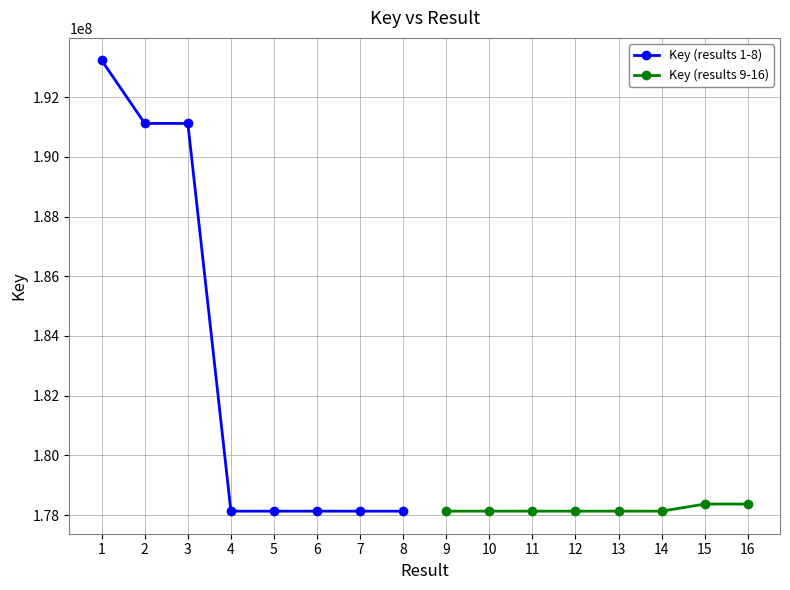

The value of Key (results 1-8) at 1 is 193226652. True or false?

True